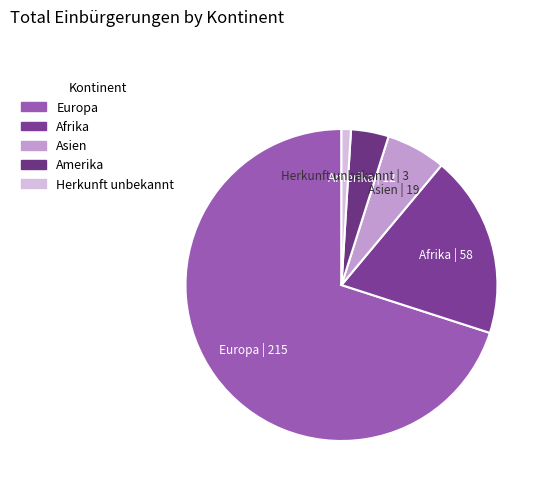

Is Afrika the majority of the pie?

No